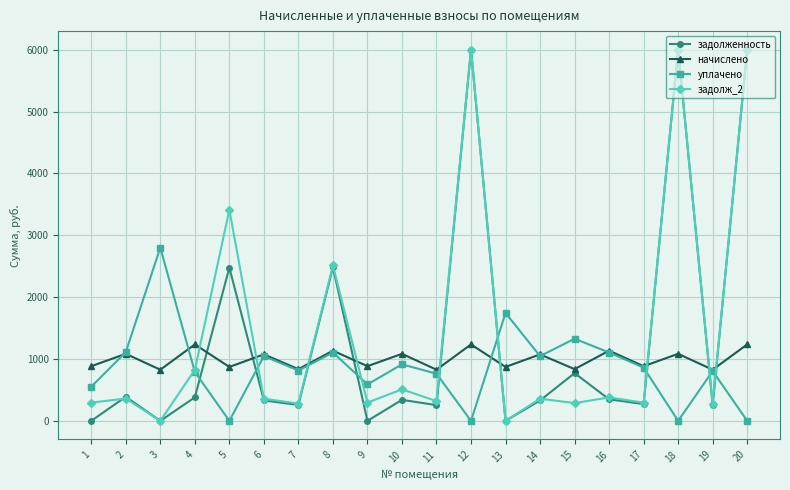

What is the difference between the second highest and second lowest values in the задолж_2 series?

6000.0